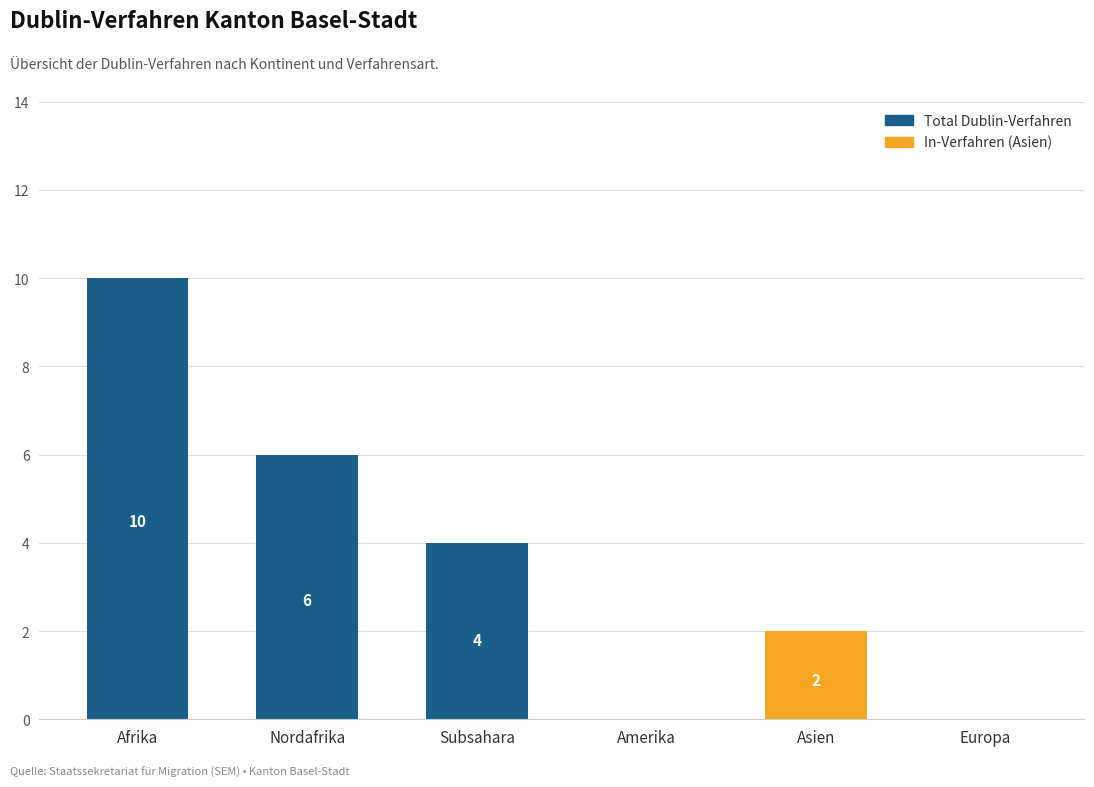

Does the chart contain any negative values?

No